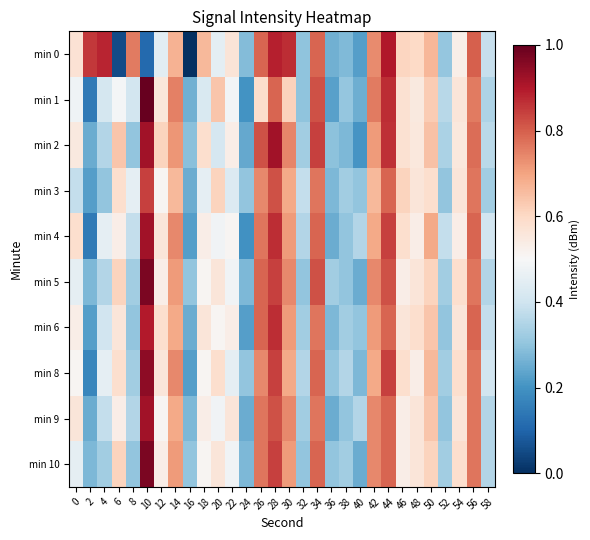

Reading left to right, extract all data points from this chart.

min 0: 0=0.6	2=0.9	4=0.9	6=0.1	8=0.8	10=0.1	12=0.4	14=0.7	16=0.0	18=0.7	20=0.5	22=0.6	24=0.3	26=0.8	28=0.9	30=0.9	32=0.3	34=0.8	36=0.3	38=0.3	40=0.2	42=0.7	44=0.9	46=0.6	48=0.6	50=0.7	52=0.3	54=0.5	56=0.8	58=0.4
min 1: 0=0.5	2=0.1	4=0.4	6=0.5	8=0.4	10=1.0	12=0.6	14=0.8	16=0.3	18=0.4	20=0.6	22=0.5	24=0.2	26=0.6	28=0.8	30=0.6	32=0.3	34=0.8	36=0.2	38=0.3	40=0.3	42=0.8	44=0.9	46=0.6	48=0.5	50=0.6	52=0.4	54=0.6	56=0.8	58=0.3
min 2: 0=0.5	2=0.3	4=0.4	6=0.6	8=0.3	10=0.9	12=0.6	14=0.7	16=0.3	18=0.6	20=0.4	22=0.5	24=0.2	26=0.8	28=0.9	30=0.7	32=0.3	34=0.8	36=0.3	38=0.3	40=0.2	42=0.7	44=0.9	46=0.6	48=0.6	50=0.6	52=0.3	54=0.6	56=0.8	58=0.4
min 3: 0=0.4	2=0.2	4=0.3	6=0.6	8=0.5	10=0.8	12=0.5	14=0.7	16=0.3	18=0.5	20=0.6	22=0.4	24=0.3	26=0.7	28=0.8	30=0.7	32=0.4	34=0.8	36=0.3	38=0.3	40=0.3	42=0.7	44=0.8	46=0.6	48=0.6	50=0.6	52=0.3	54=0.6	56=0.8	58=0.3
min 4: 0=0.6	2=0.1	4=0.5	6=0.5	8=0.4	10=0.9	12=0.6	14=0.7	16=0.2	18=0.5	20=0.5	22=0.5	24=0.2	26=0.8	28=0.9	30=0.7	32=0.4	34=0.8	36=0.3	38=0.3	40=0.4	42=0.7	44=0.8	46=0.6	48=0.5	50=0.7	52=0.4	54=0.5	56=0.8	58=0.4
min 5: 0=0.5	2=0.3	4=0.4	6=0.6	8=0.3	10=1.0	12=0.5	14=0.7	16=0.3	18=0.5	20=0.6	22=0.5	24=0.3	26=0.8	28=0.8	30=0.7	32=0.3	34=0.8	36=0.3	38=0.3	40=0.3	42=0.7	44=0.8	46=0.5	48=0.6	50=0.6	52=0.3	54=0.6	56=0.8	58=0.4
min 6: 0=0.5	2=0.2	4=0.4	6=0.6	8=0.3	10=0.9	12=0.6	14=0.7	16=0.3	18=0.6	20=0.5	22=0.5	24=0.2	26=0.8	28=0.9	30=0.7	32=0.3	34=0.8	36=0.3	38=0.3	40=0.3	42=0.7	44=0.8	46=0.6	48=0.6	50=0.6	52=0.3	54=0.6	56=0.8	58=0.4
min 8: 0=0.5	2=0.2	4=0.5	6=0.6	8=0.3	10=0.9	12=0.6	14=0.7	16=0.2	18=0.5	20=0.6	22=0.5	24=0.3	26=0.7	28=0.8	30=0.7	32=0.4	34=0.8	36=0.3	38=0.4	40=0.3	42=0.7	44=0.8	46=0.6	48=0.5	50=0.7	52=0.3	54=0.6	56=0.8	58=0.4
min 9: 0=0.6	2=0.3	4=0.4	6=0.5	8=0.4	10=0.9	12=0.5	14=0.7	16=0.3	18=0.5	20=0.5	22=0.6	24=0.3	26=0.8	28=0.8	30=0.7	32=0.3	34=0.8	36=0.3	38=0.3	40=0.4	42=0.7	44=0.8	46=0.5	48=0.6	50=0.6	52=0.3	54=0.6	56=0.8	58=0.4
min 10: 0=0.5	2=0.3	4=0.3	6=0.6	8=0.3	10=1.0	12=0.5	14=0.7	16=0.3	18=0.5	20=0.6	22=0.5	24=0.3	26=0.8	28=0.8	30=0.7	32=0.3	34=0.8	36=0.3	38=0.3	40=0.3	42=0.7	44=0.8	46=0.5	48=0.6	50=0.6	52=0.3	54=0.6	56=0.8	58=0.4